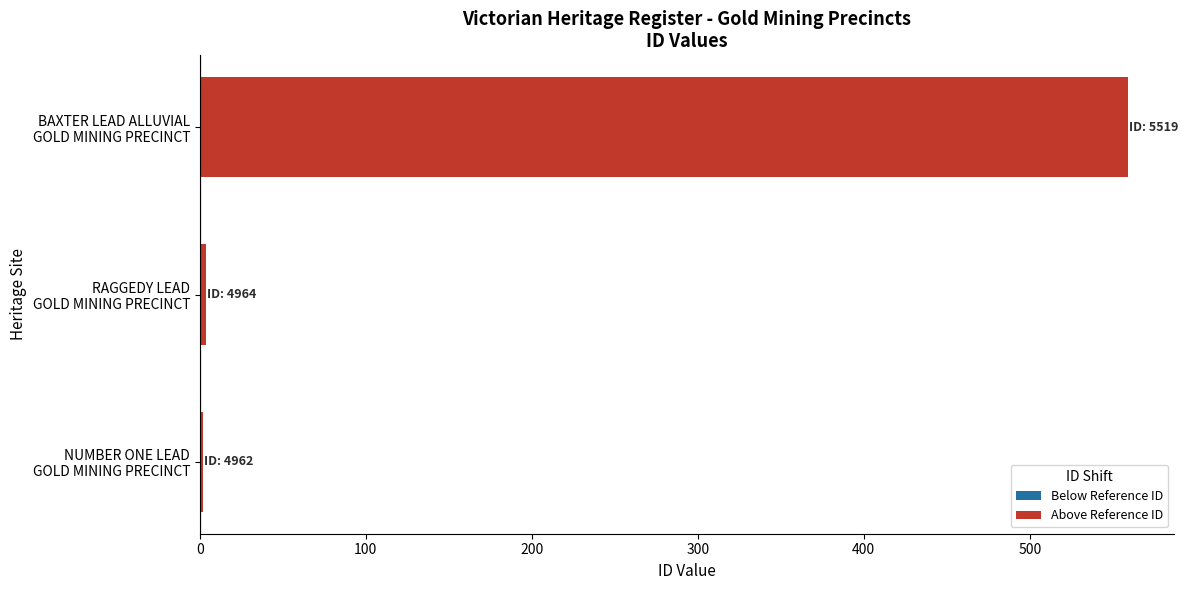

What is the maximum value shown in the chart?

559